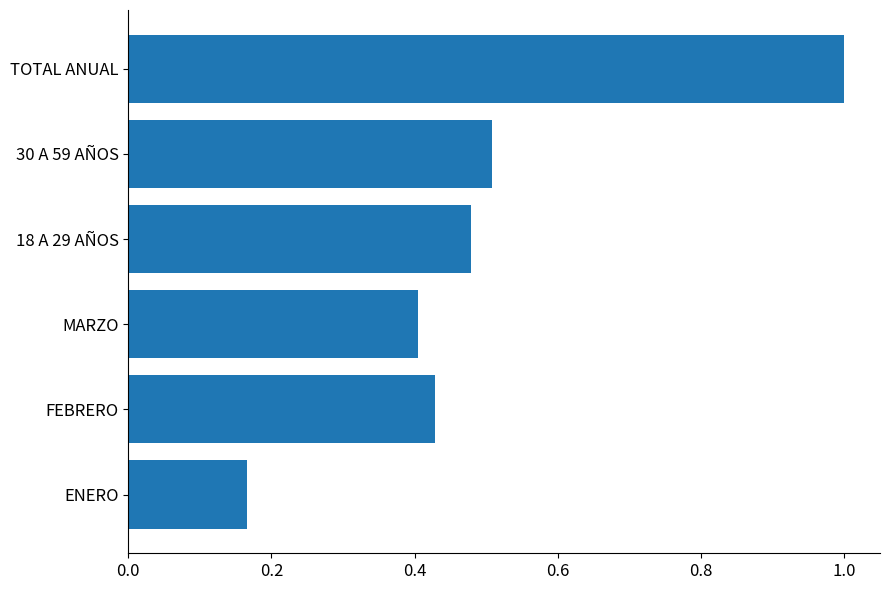

What is the sum of all values?

3.0